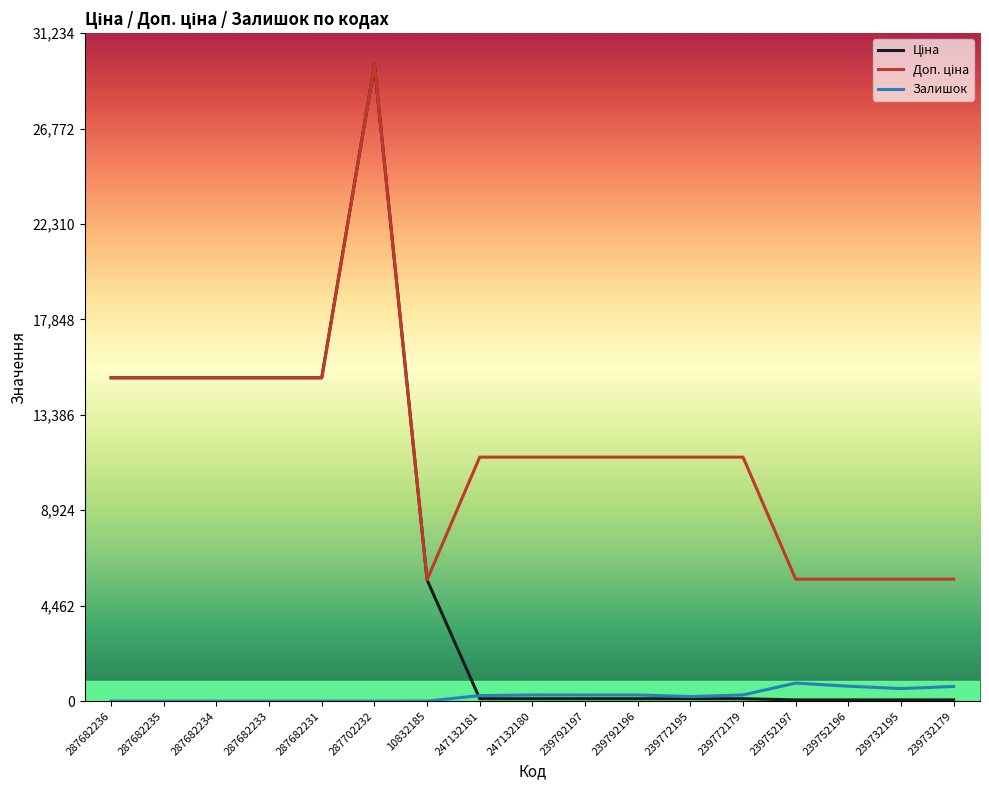

What position from the left is 239772179?

13